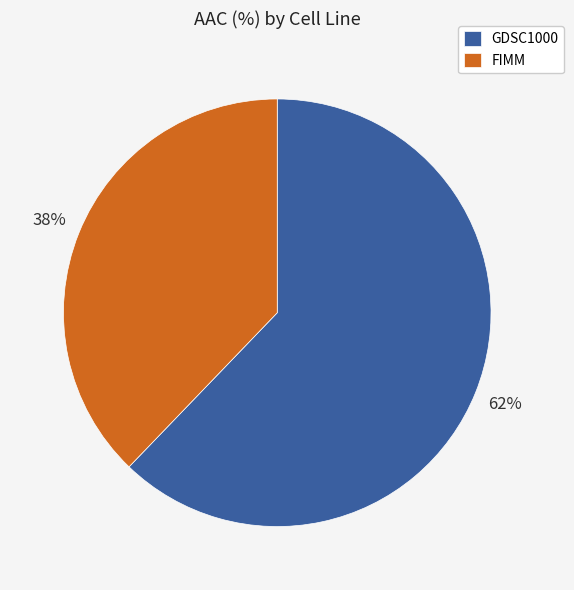

To the nearest percent, what is the difference between the FIMM and GDSC1000 slice percentages?

24%